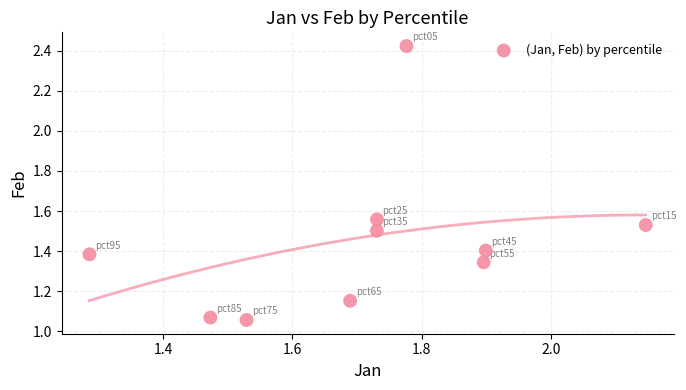

What is the average X value?

1.7